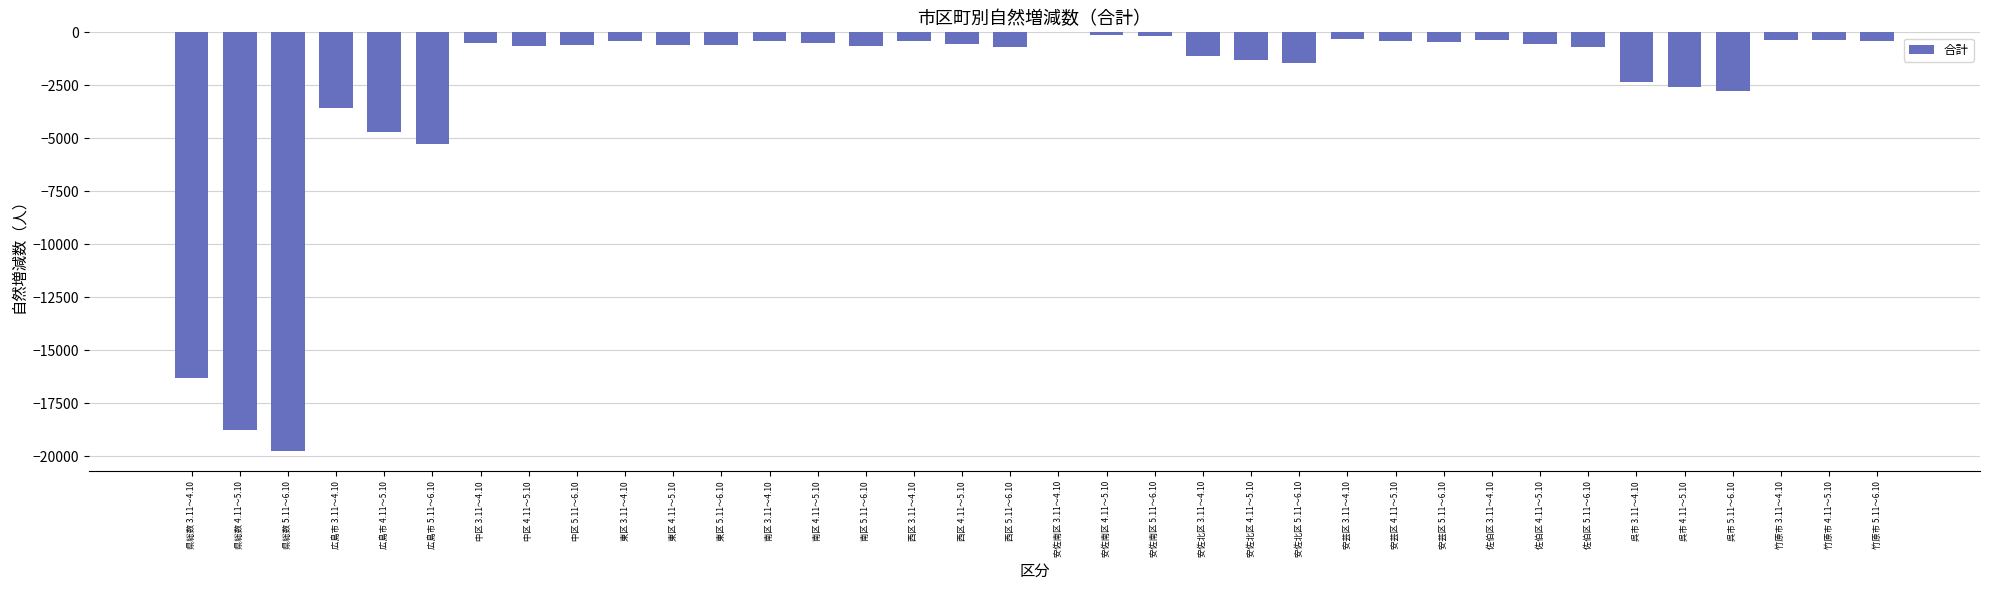

Read the value at 県総数 3.11～4.10, to the nearest 10.

-16300